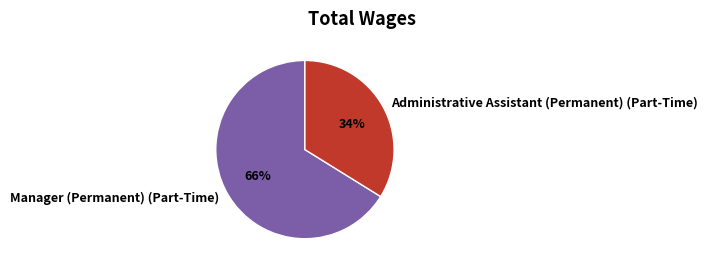

To the nearest percent, what is the difference between the Manager (Permanent) (Part-Time) and Administrative Assistant (Permanent) (Part-Time) slice percentages?

32%